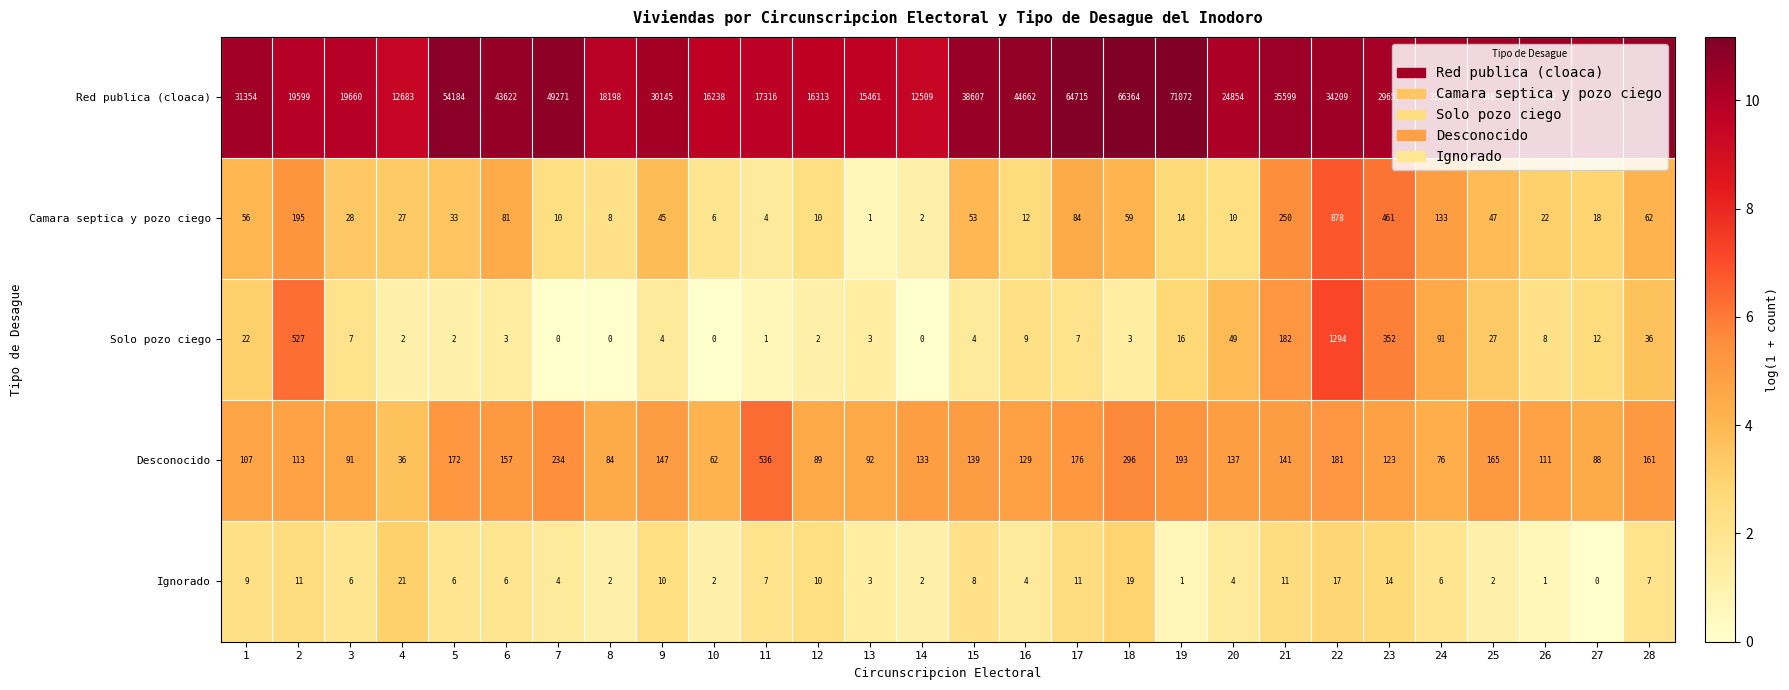

What is the greatest value displayed?

71072